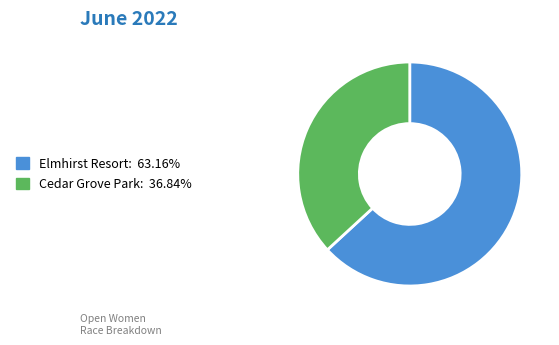

Is there any slice that represents more than half of the pie?

Yes